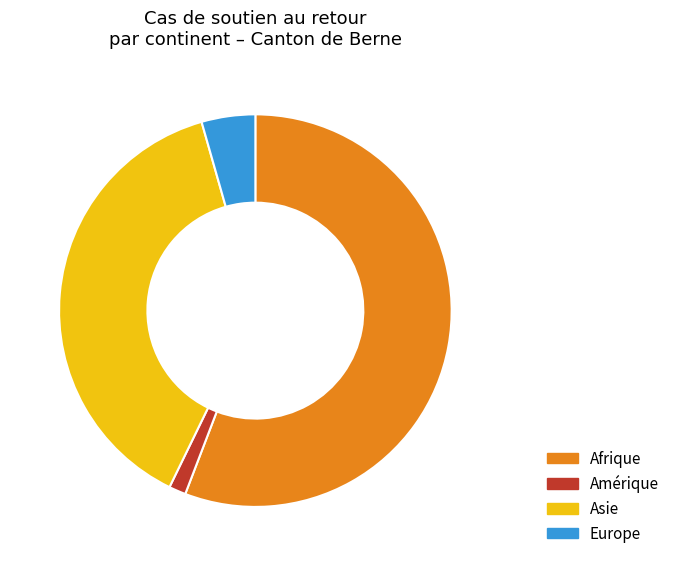

Is it true that Asie is 45% of the pie?

False